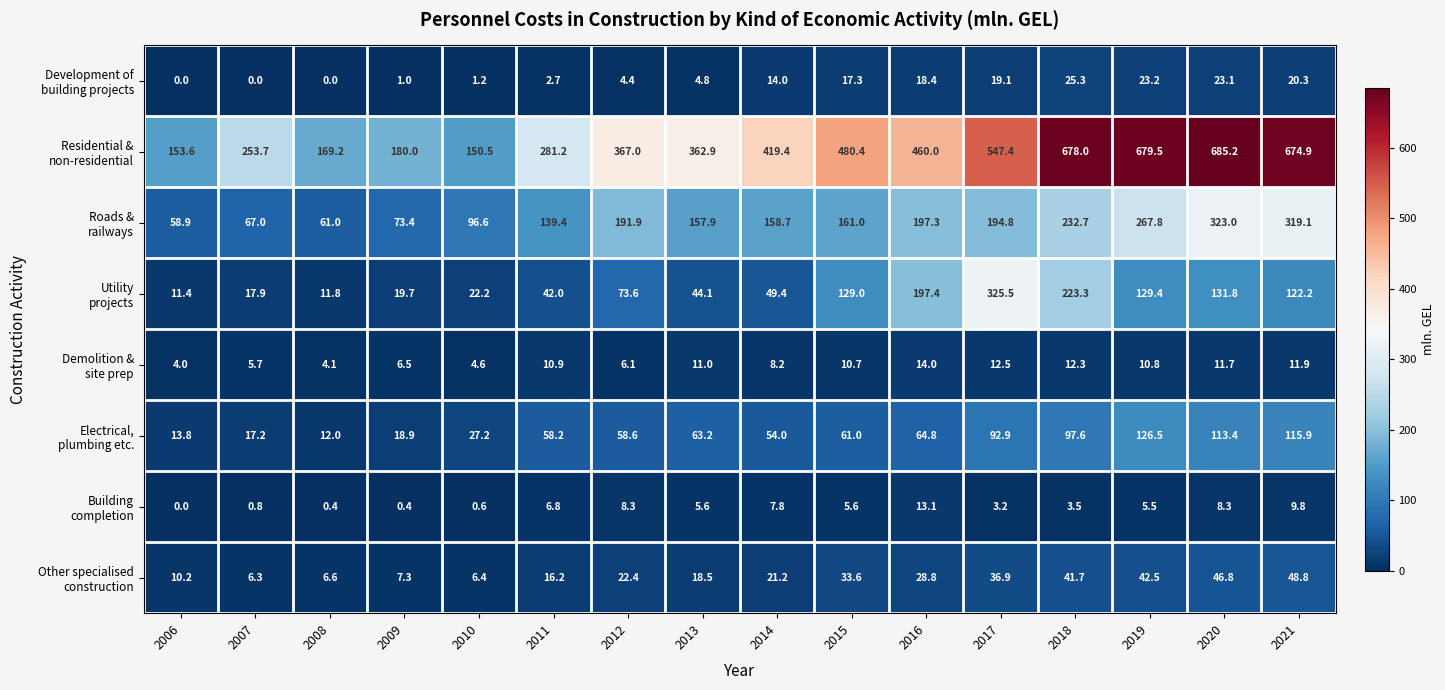

What is the spread (max minus min) of values at 2014?

411.6